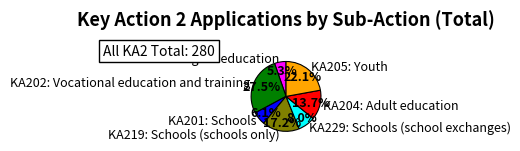

Is the sum of KA205: Youth and KA229: Schools (school exchanges) greater than half?

No